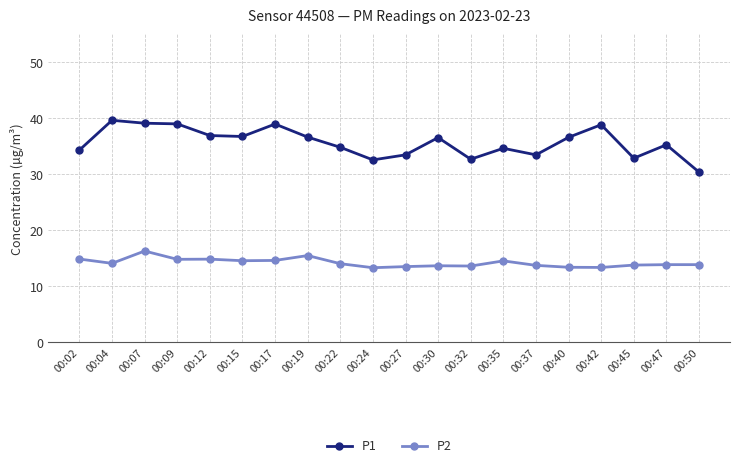

At 00:19, list the series in order from smallest to largest.

P2, P1